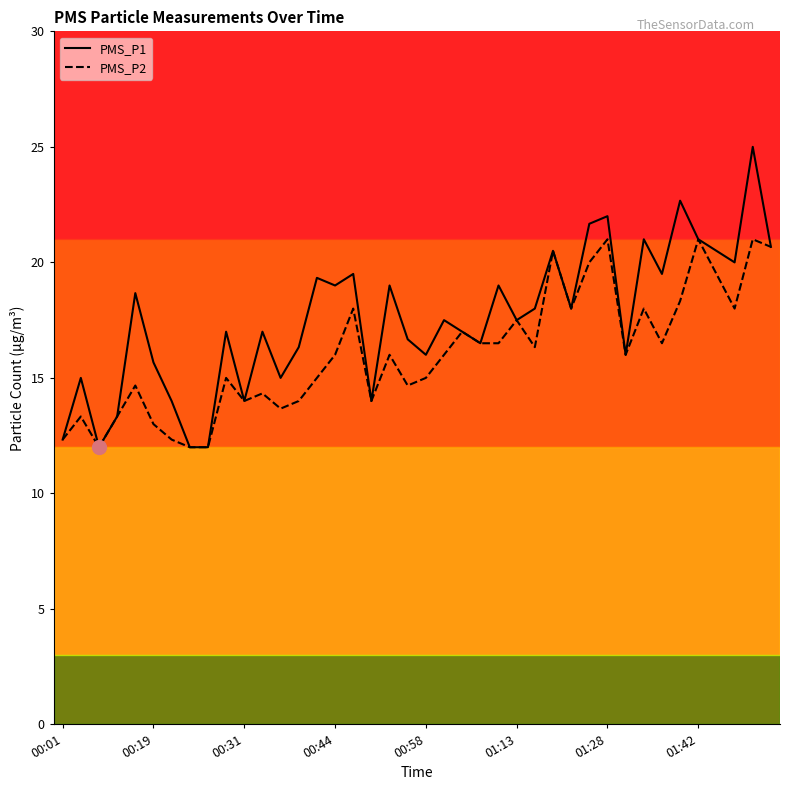

Rank the series by their average value, from highest to lowest.

PMS_P1, PMS_P2